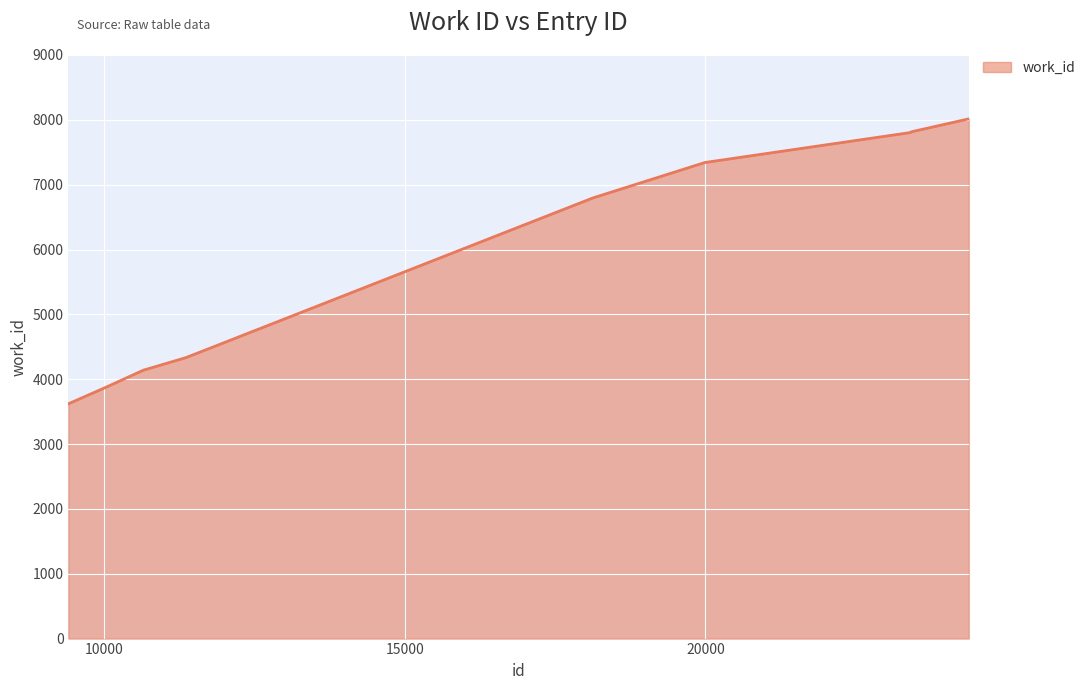

What is the minimum value shown in the chart?

3621